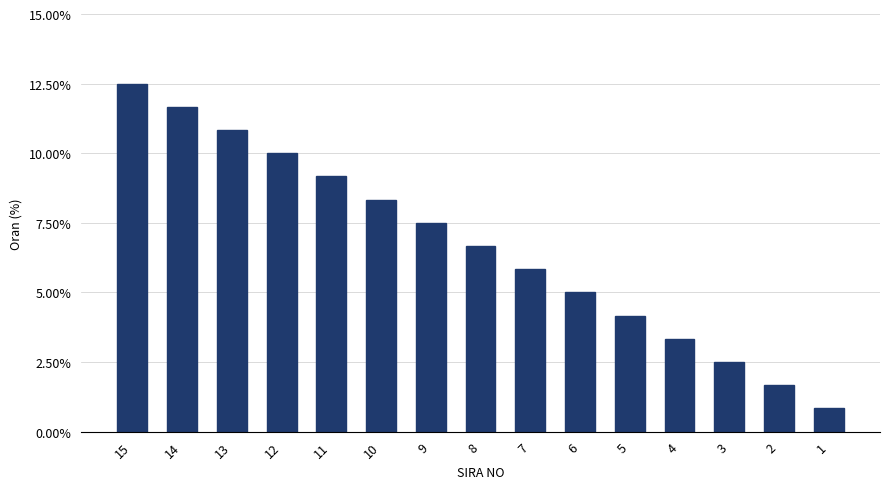

Does the chart contain any negative values?

No